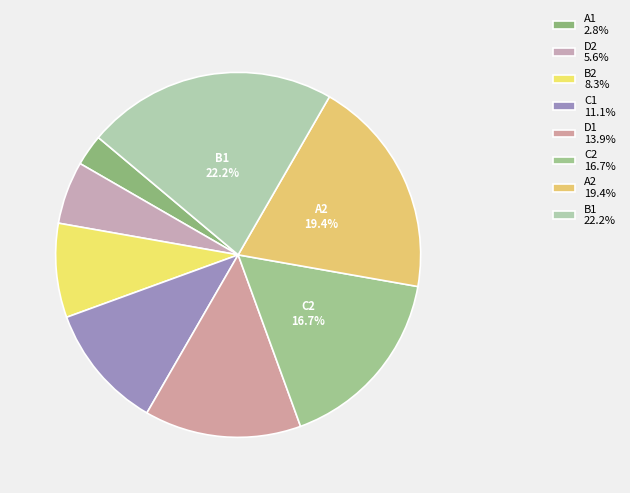

True or false: D1 accounts for 22% of the total.

False